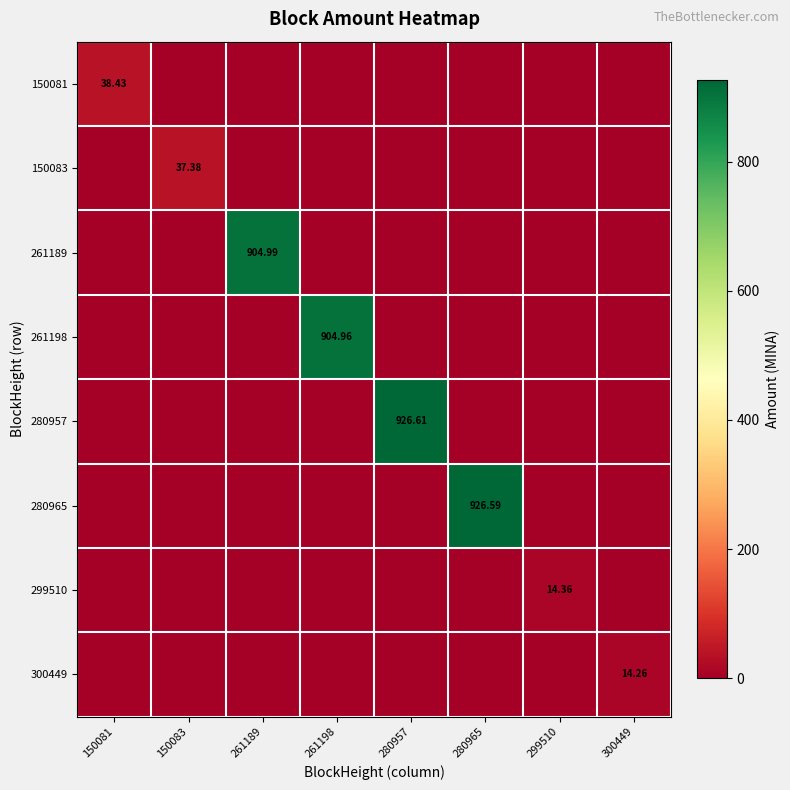

Which series has the largest range (max minus min)?

280957